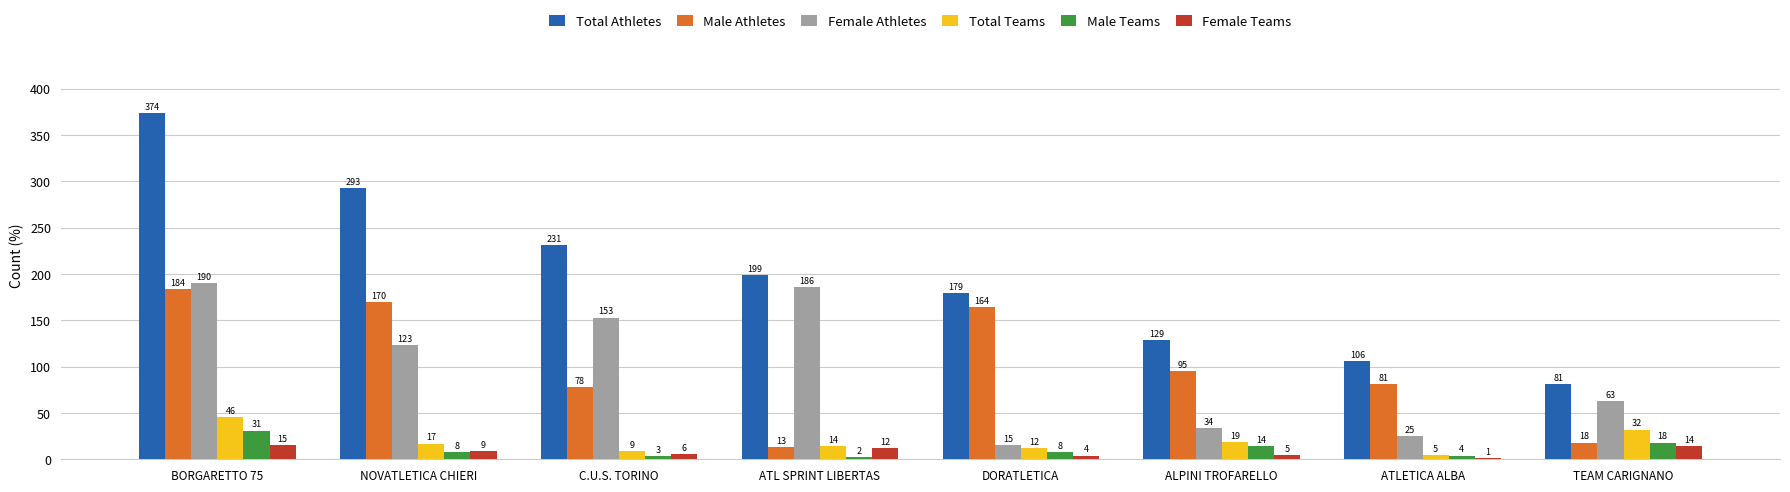

Reading left to right, what are all the values shown in this chart?

Total Athletes: 374	293	231	199	179	129	106	81
Male Athletes: 184	170	78	13	164	95	81	18
Female Athletes: 190	123	153	186	15	34	25	63
Total Teams: 46	17	9	14	12	19	5	32
Male Teams: 31	8	3	2	8	14	4	18
Female Teams: 15	9	6	12	4	5	1	14